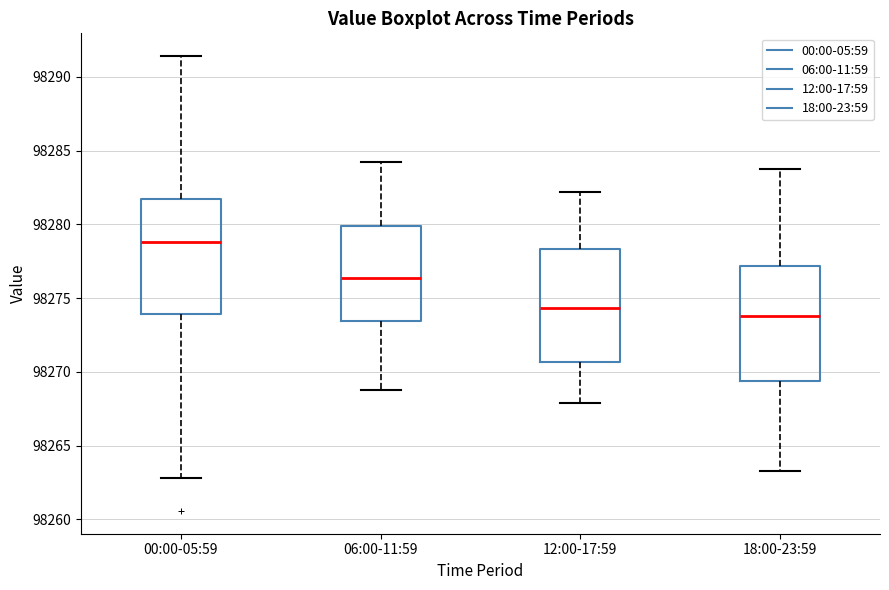

Reading left to right, transcribe this box plot: for each box, give where its median line is, the range the box spans, and where its two whiskers end, as read against the y-axis. The values are not printed on the chart, so give them approximately, as read against the axis.

00:00-05:59: median 98279.0, box 98274.0 to 98282.0, whiskers 98263.0 to 98291.5
06:00-11:59: median 98276.5, box 98273.5 to 98280.0, whiskers 98269.0 to 98284.5
12:00-17:59: median 98274.5, box 98270.5 to 98278.5, whiskers 98268.0 to 98282.0
18:00-23:59: median 98274.0, box 98269.5 to 98277.0, whiskers 98263.5 to 98284.0